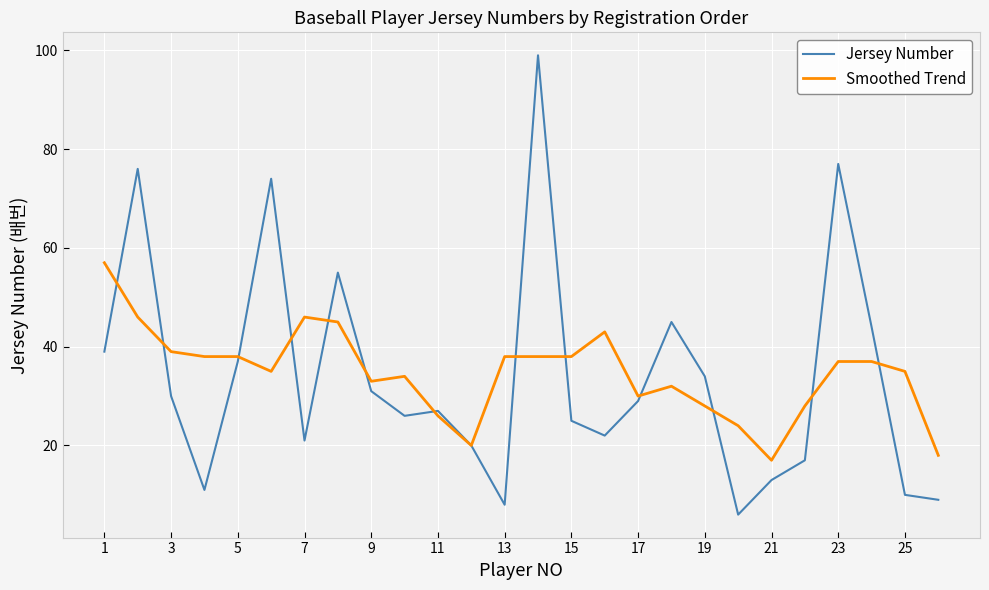

List the series in order of their peak value, lowest first.

Smoothed Trend, Jersey Number